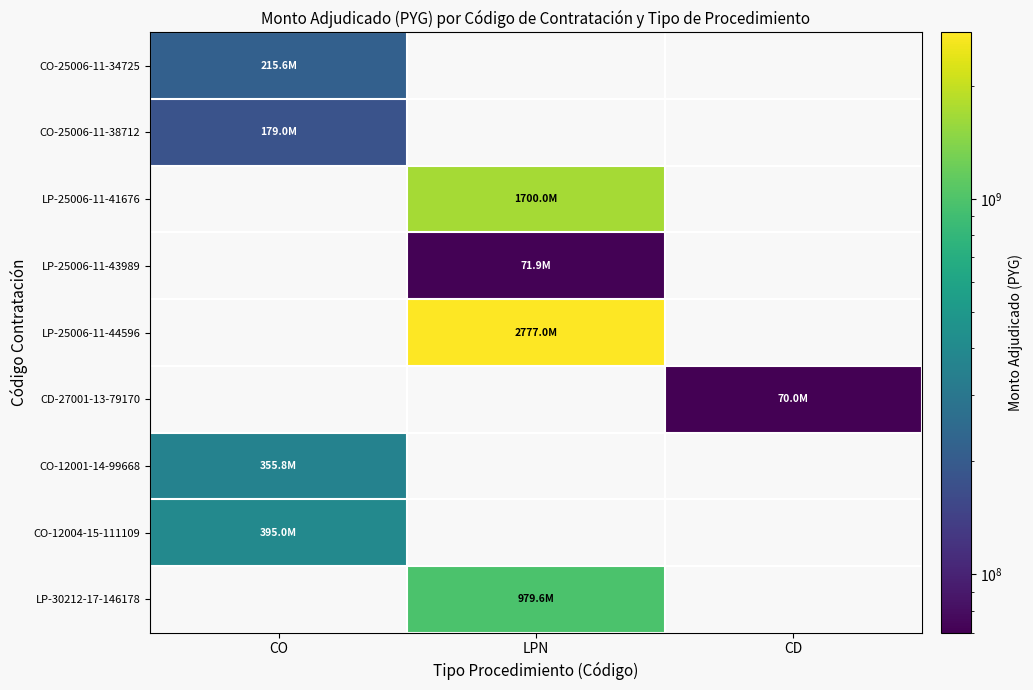

Reading left to right, what are all the values shown in this chart?

CO-25006-11-34725: CO=215629000	LPN=0	CD=0
CO-25006-11-38712: CO=178970792	LPN=0	CD=0
LP-25006-11-41676: CO=0	LPN=1700000000	CD=0
LP-25006-11-43989: CO=0	LPN=71949500	CD=0
LP-25006-11-44596: CO=0	LPN=2777000000	CD=0
CD-27001-13-79170: CO=0	LPN=0	CD=70000000
CO-12001-14-99668: CO=355757500	LPN=0	CD=0
CO-12004-15-111109: CO=395000000	LPN=0	CD=0
LP-30212-17-146178: CO=0	LPN=979633657	CD=0